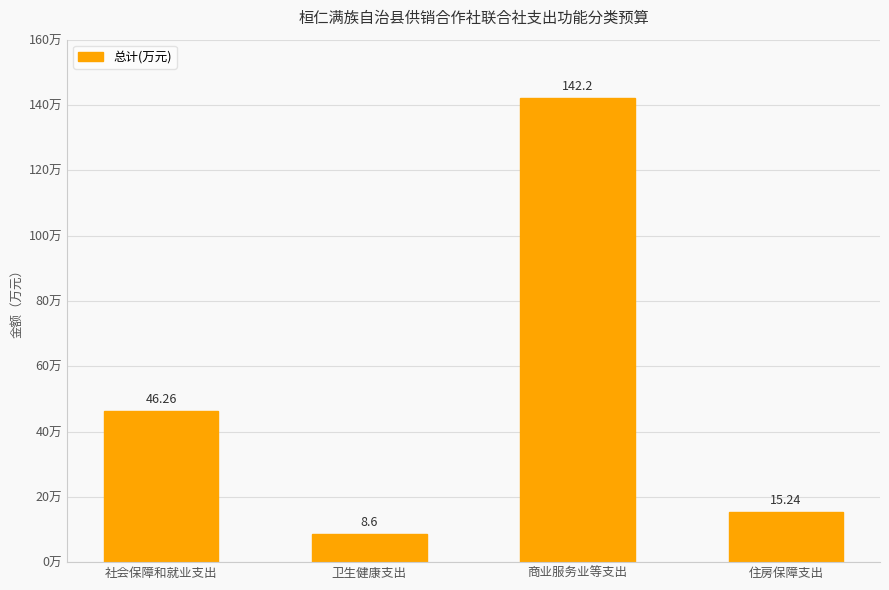

Read the value at 商业服务业等支出.

142.2